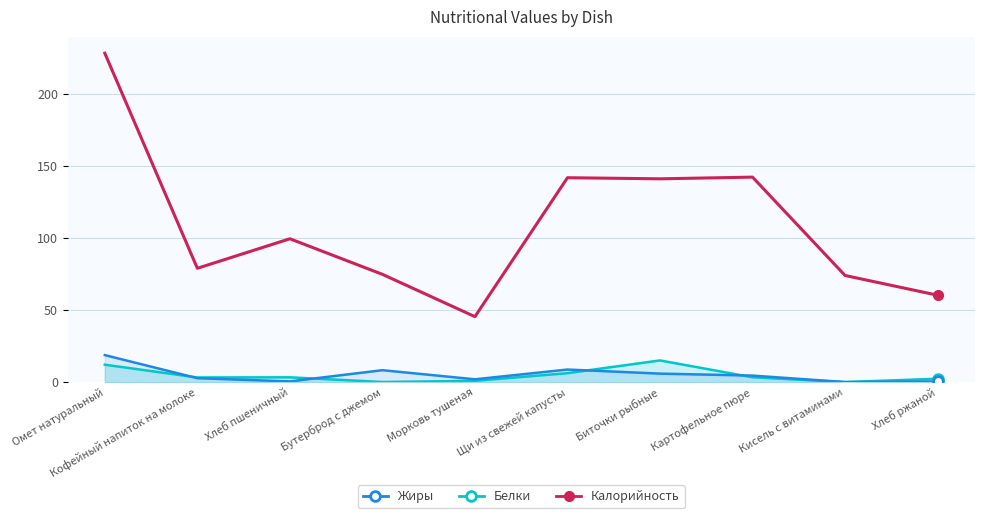

At which category does the chart reach its minimum across all series?

Кисель с витаминами